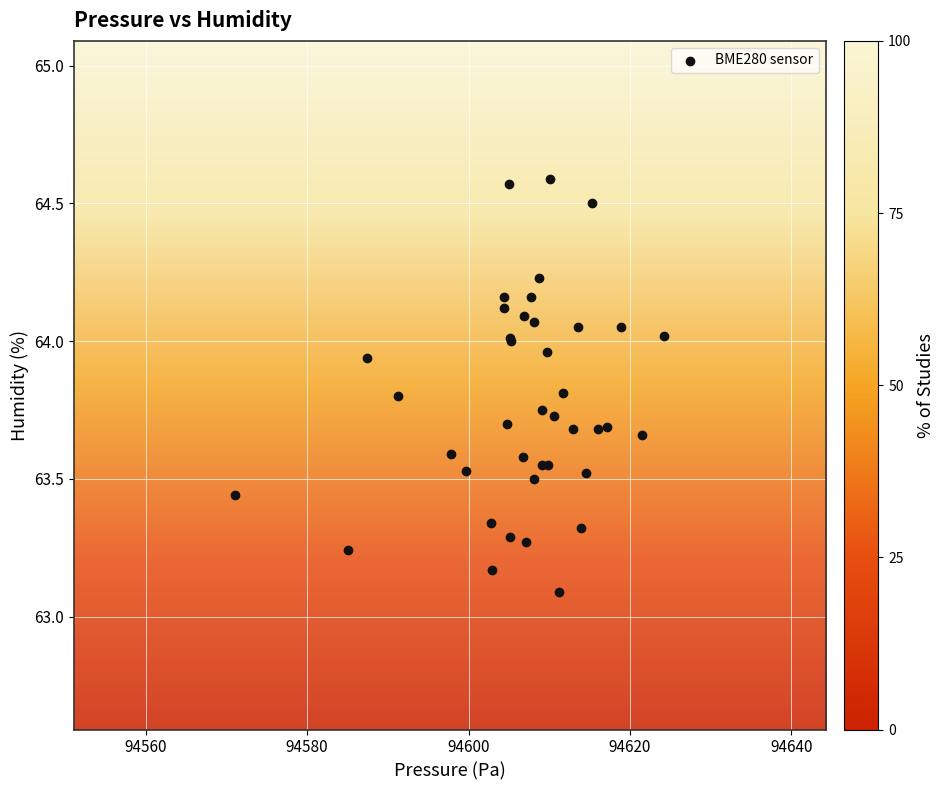

What Y value in the scatter plot is closest to 63?

63.1